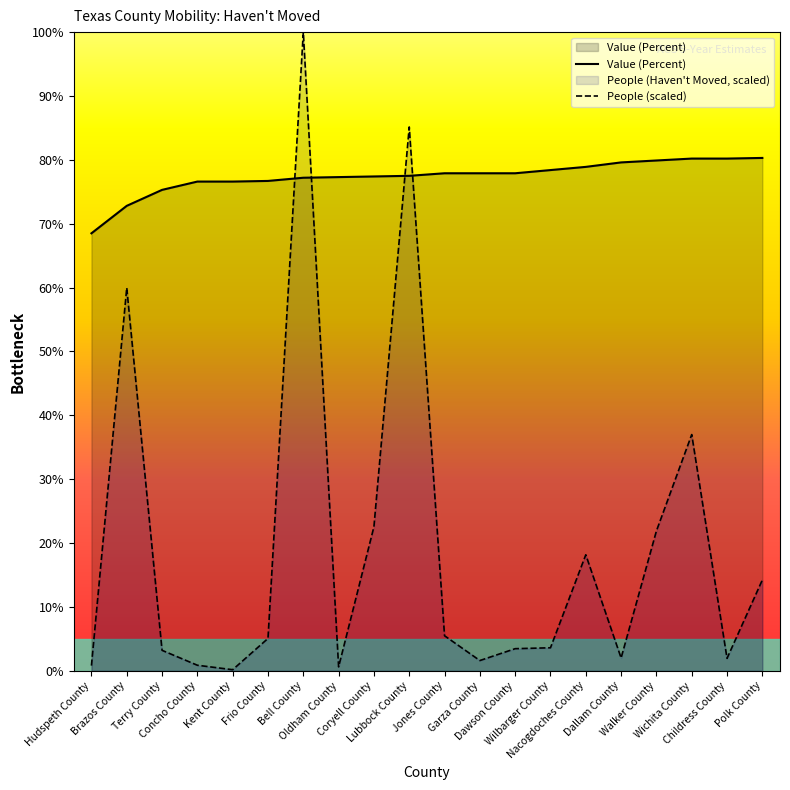

Between Terry County and Concho County, which series saw the biggest shift?

People (scaled)